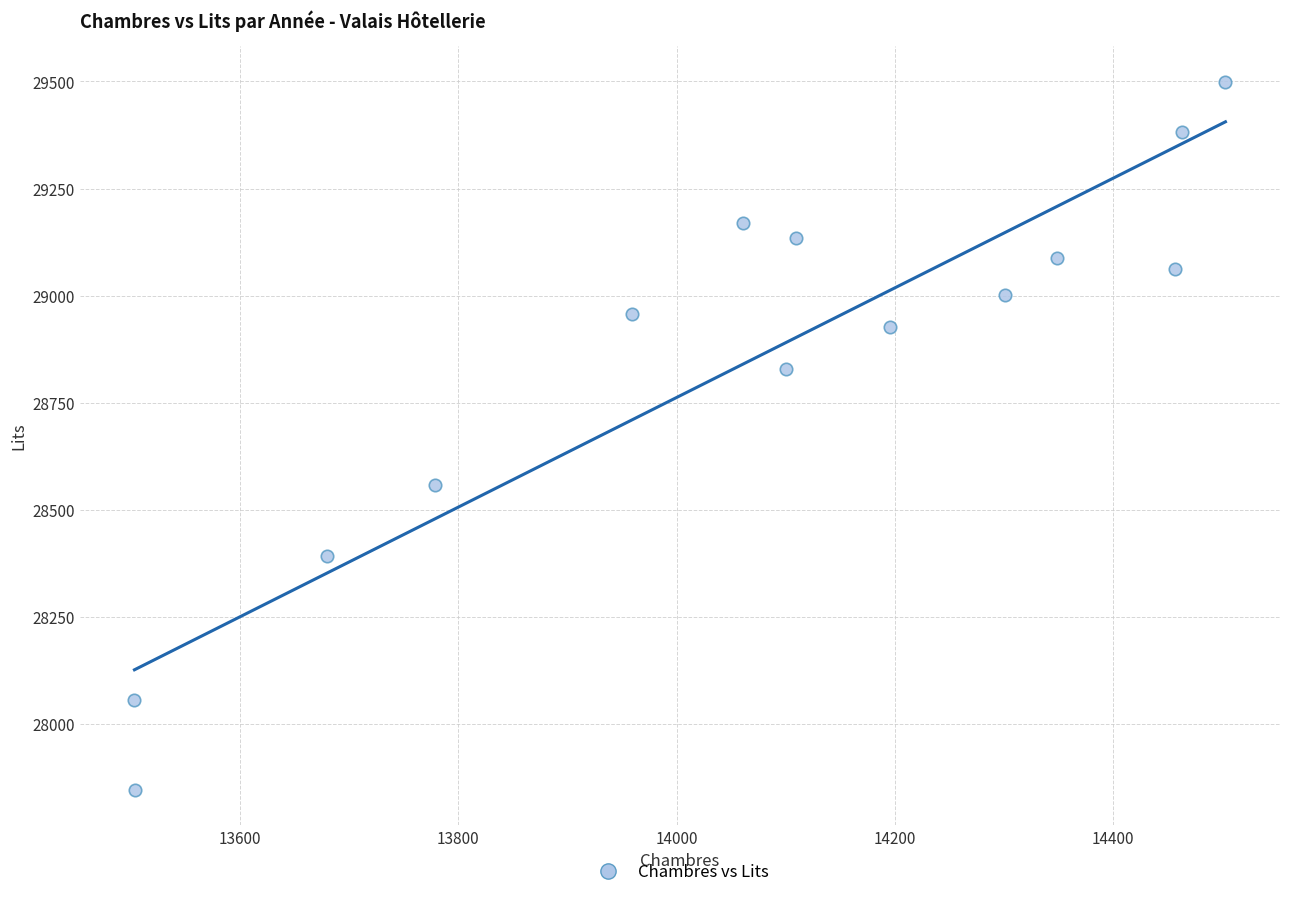

What is the range of Y values (max minus min)?

1652.0